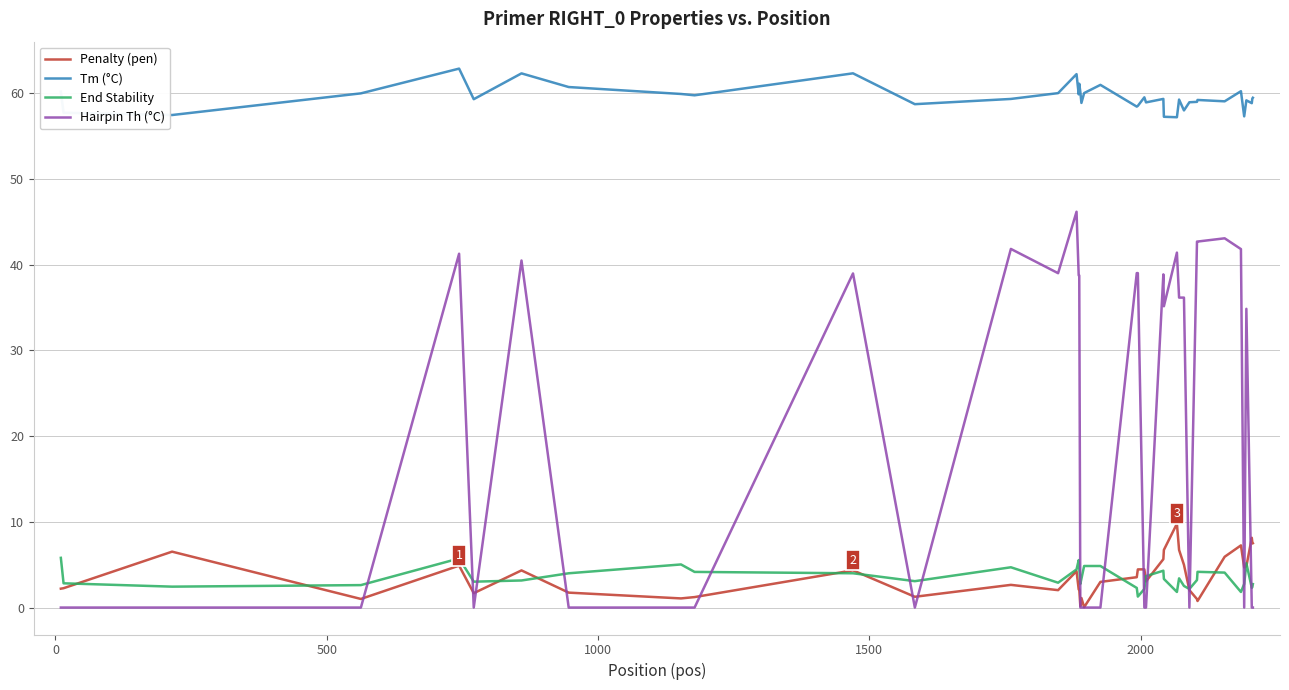

How many categories are shown in the chart?

40